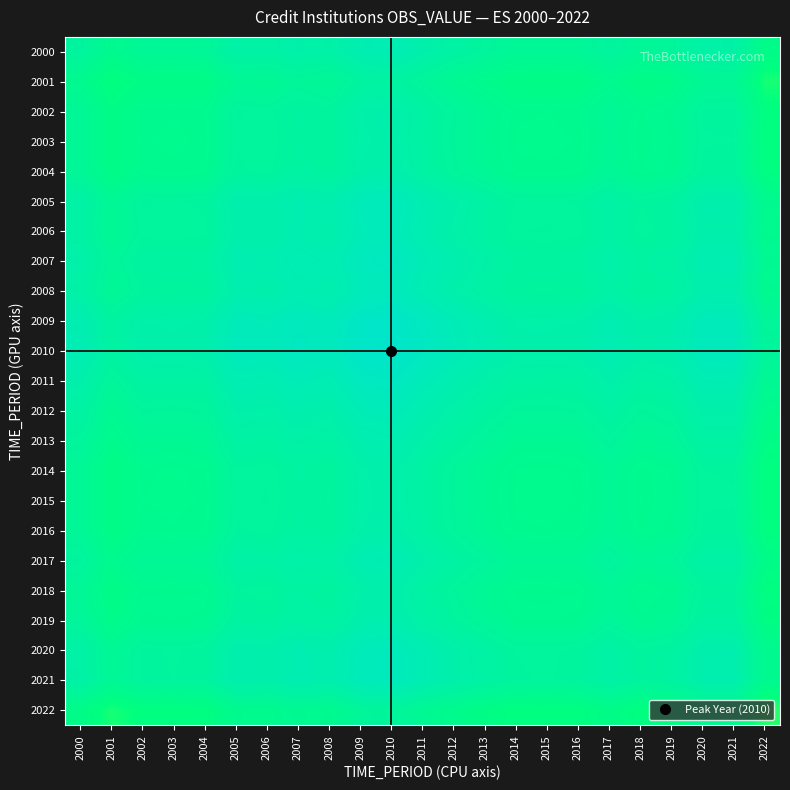

Reading left to right, extract all data points from this chart.

2000: 2000=0.9	2001=0.8	2002=0.8	2003=0.8	2004=0.8	2005=0.9	2006=0.9	2007=0.9	2008=0.9	2009=0.9	2010=0.9	2011=0.9	2012=0.9	2013=0.8	2014=0.8	2015=0.8	2016=0.8	2017=0.9	2018=0.8	2019=0.8	2020=0.9	2021=0.9	2022=0.8
2001: 2000=0.8	2001=0.7	2002=0.8	2003=0.8	2004=0.8	2005=0.8	2006=0.8	2007=0.8	2008=0.8	2009=0.9	2010=0.9	2011=0.8	2012=0.8	2013=0.8	2014=0.8	2015=0.8	2016=0.8	2017=0.8	2018=0.8	2019=0.8	2020=0.8	2021=0.8	2022=0.7
2002: 2000=0.8	2001=0.8	2002=0.8	2003=0.8	2004=0.8	2005=0.8	2006=0.8	2007=0.9	2008=0.8	2009=0.9	2010=0.9	2011=0.9	2012=0.8	2013=0.8	2014=0.8	2015=0.8	2016=0.8	2017=0.8	2018=0.8	2019=0.8	2020=0.8	2021=0.9	2022=0.8
2003: 2000=0.8	2001=0.8	2002=0.8	2003=0.8	2004=0.8	2005=0.8	2006=0.8	2007=0.9	2008=0.8	2009=0.9	2010=0.9	2011=0.9	2012=0.8	2013=0.8	2014=0.8	2015=0.8	2016=0.8	2017=0.8	2018=0.8	2019=0.8	2020=0.8	2021=0.8	2022=0.8
2004: 2000=0.8	2001=0.8	2002=0.8	2003=0.8	2004=0.8	2005=0.9	2006=0.8	2007=0.9	2008=0.9	2009=0.9	2010=0.9	2011=0.9	2012=0.8	2013=0.8	2014=0.8	2015=0.8	2016=0.8	2017=0.8	2018=0.8	2019=0.8	2020=0.9	2021=0.9	2022=0.8
2005: 2000=0.9	2001=0.8	2002=0.8	2003=0.8	2004=0.9	2005=0.9	2006=0.9	2007=0.9	2008=0.9	2009=0.9	2010=0.9	2011=0.9	2012=0.9	2013=0.9	2014=0.8	2015=0.8	2016=0.8	2017=0.9	2018=0.8	2019=0.9	2020=0.9	2021=0.9	2022=0.8
2006: 2000=0.9	2001=0.8	2002=0.8	2003=0.8	2004=0.8	2005=0.9	2006=0.9	2007=0.9	2008=0.9	2009=0.9	2010=0.9	2011=0.9	2012=0.9	2013=0.9	2014=0.8	2015=0.8	2016=0.8	2017=0.9	2018=0.8	2019=0.9	2020=0.9	2021=0.9	2022=0.8
2007: 2000=0.9	2001=0.8	2002=0.9	2003=0.9	2004=0.9	2005=0.9	2006=0.9	2007=0.9	2008=0.9	2009=1.0	2010=1.0	2011=0.9	2012=0.9	2013=0.9	2014=0.9	2015=0.9	2016=0.9	2017=0.9	2018=0.9	2019=0.9	2020=0.9	2021=0.9	2022=0.8
2008: 2000=0.9	2001=0.8	2002=0.8	2003=0.8	2004=0.9	2005=0.9	2006=0.9	2007=0.9	2008=0.9	2009=0.9	2010=0.9	2011=0.9	2012=0.9	2013=0.9	2014=0.8	2015=0.8	2016=0.9	2017=0.9	2018=0.8	2019=0.9	2020=0.9	2021=0.9	2022=0.8
2009: 2000=0.9	2001=0.9	2002=0.9	2003=0.9	2004=0.9	2005=0.9	2006=0.9	2007=1.0	2008=0.9	2009=1.0	2010=1.0	2011=1.0	2012=0.9	2013=0.9	2014=0.9	2015=0.9	2016=0.9	2017=0.9	2018=0.9	2019=0.9	2020=0.9	2021=0.9	2022=0.8
2010: 2000=0.9	2001=0.9	2002=0.9	2003=0.9	2004=0.9	2005=0.9	2006=0.9	2007=1.0	2008=0.9	2009=1.0	2010=1.0	2011=1.0	2012=0.9	2013=0.9	2014=0.9	2015=0.9	2016=0.9	2017=0.9	2018=0.9	2019=0.9	2020=0.9	2021=0.9	2022=0.8
2011: 2000=0.9	2001=0.8	2002=0.9	2003=0.9	2004=0.9	2005=0.9	2006=0.9	2007=0.9	2008=0.9	2009=1.0	2010=1.0	2011=0.9	2012=0.9	2013=0.9	2014=0.9	2015=0.9	2016=0.9	2017=0.9	2018=0.9	2019=0.9	2020=0.9	2021=0.9	2022=0.8
2012: 2000=0.9	2001=0.8	2002=0.8	2003=0.8	2004=0.8	2005=0.9	2006=0.9	2007=0.9	2008=0.9	2009=0.9	2010=0.9	2011=0.9	2012=0.9	2013=0.9	2014=0.8	2015=0.8	2016=0.8	2017=0.9	2018=0.8	2019=0.9	2020=0.9	2021=0.9	2022=0.8
2013: 2000=0.8	2001=0.8	2002=0.8	2003=0.8	2004=0.8	2005=0.9	2006=0.9	2007=0.9	2008=0.9	2009=0.9	2010=0.9	2011=0.9	2012=0.9	2013=0.8	2014=0.8	2015=0.8	2016=0.8	2017=0.8	2018=0.8	2019=0.8	2020=0.9	2021=0.9	2022=0.8
2014: 2000=0.8	2001=0.8	2002=0.8	2003=0.8	2004=0.8	2005=0.8	2006=0.8	2007=0.9	2008=0.8	2009=0.9	2010=0.9	2011=0.9	2012=0.8	2013=0.8	2014=0.8	2015=0.8	2016=0.8	2017=0.8	2018=0.8	2019=0.8	2020=0.8	2021=0.8	2022=0.8
2015: 2000=0.8	2001=0.8	2002=0.8	2003=0.8	2004=0.8	2005=0.8	2006=0.8	2007=0.9	2008=0.8	2009=0.9	2010=0.9	2011=0.9	2012=0.8	2013=0.8	2014=0.8	2015=0.8	2016=0.8	2017=0.8	2018=0.8	2019=0.8	2020=0.8	2021=0.8	2022=0.8
2016: 2000=0.8	2001=0.8	2002=0.8	2003=0.8	2004=0.8	2005=0.8	2006=0.8	2007=0.9	2008=0.9	2009=0.9	2010=0.9	2011=0.9	2012=0.8	2013=0.8	2014=0.8	2015=0.8	2016=0.8	2017=0.8	2018=0.8	2019=0.8	2020=0.8	2021=0.9	2022=0.8
2017: 2000=0.9	2001=0.8	2002=0.8	2003=0.8	2004=0.8	2005=0.9	2006=0.9	2007=0.9	2008=0.9	2009=0.9	2010=0.9	2011=0.9	2012=0.9	2013=0.8	2014=0.8	2015=0.8	2016=0.8	2017=0.8	2018=0.8	2019=0.8	2020=0.9	2021=0.9	2022=0.8
2018: 2000=0.8	2001=0.8	2002=0.8	2003=0.8	2004=0.8	2005=0.8	2006=0.8	2007=0.9	2008=0.8	2009=0.9	2010=0.9	2011=0.9	2012=0.8	2013=0.8	2014=0.8	2015=0.8	2016=0.8	2017=0.8	2018=0.8	2019=0.8	2020=0.8	2021=0.8	2022=0.8
2019: 2000=0.8	2001=0.8	2002=0.8	2003=0.8	2004=0.8	2005=0.9	2006=0.9	2007=0.9	2008=0.9	2009=0.9	2010=0.9	2011=0.9	2012=0.9	2013=0.8	2014=0.8	2015=0.8	2016=0.8	2017=0.8	2018=0.8	2019=0.8	2020=0.9	2021=0.9	2022=0.8
2020: 2000=0.9	2001=0.8	2002=0.8	2003=0.8	2004=0.9	2005=0.9	2006=0.9	2007=0.9	2008=0.9	2009=0.9	2010=0.9	2011=0.9	2012=0.9	2013=0.9	2014=0.8	2015=0.8	2016=0.8	2017=0.9	2018=0.8	2019=0.9	2020=0.9	2021=0.9	2022=0.8
2021: 2000=0.9	2001=0.8	2002=0.9	2003=0.8	2004=0.9	2005=0.9	2006=0.9	2007=0.9	2008=0.9	2009=0.9	2010=0.9	2011=0.9	2012=0.9	2013=0.9	2014=0.8	2015=0.8	2016=0.9	2017=0.9	2018=0.8	2019=0.9	2020=0.9	2021=0.9	2022=0.8
2022: 2000=0.8	2001=0.7	2002=0.8	2003=0.8	2004=0.8	2005=0.8	2006=0.8	2007=0.8	2008=0.8	2009=0.8	2010=0.8	2011=0.8	2012=0.8	2013=0.8	2014=0.8	2015=0.8	2016=0.8	2017=0.8	2018=0.8	2019=0.8	2020=0.8	2021=0.8	2022=0.7